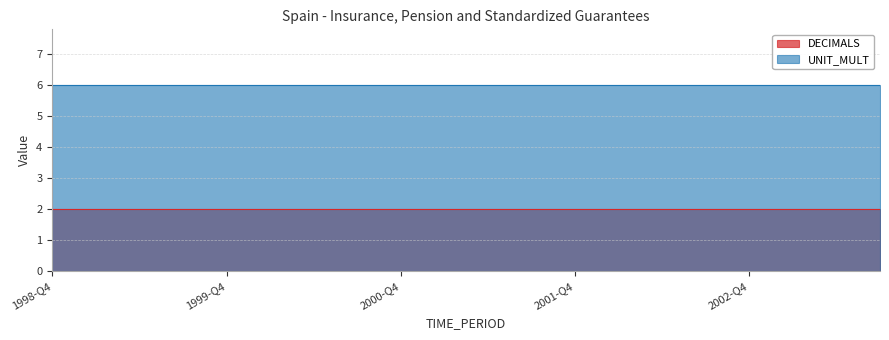

The DECIMALS series shows 1 at 1998-Q4. True or false?

False